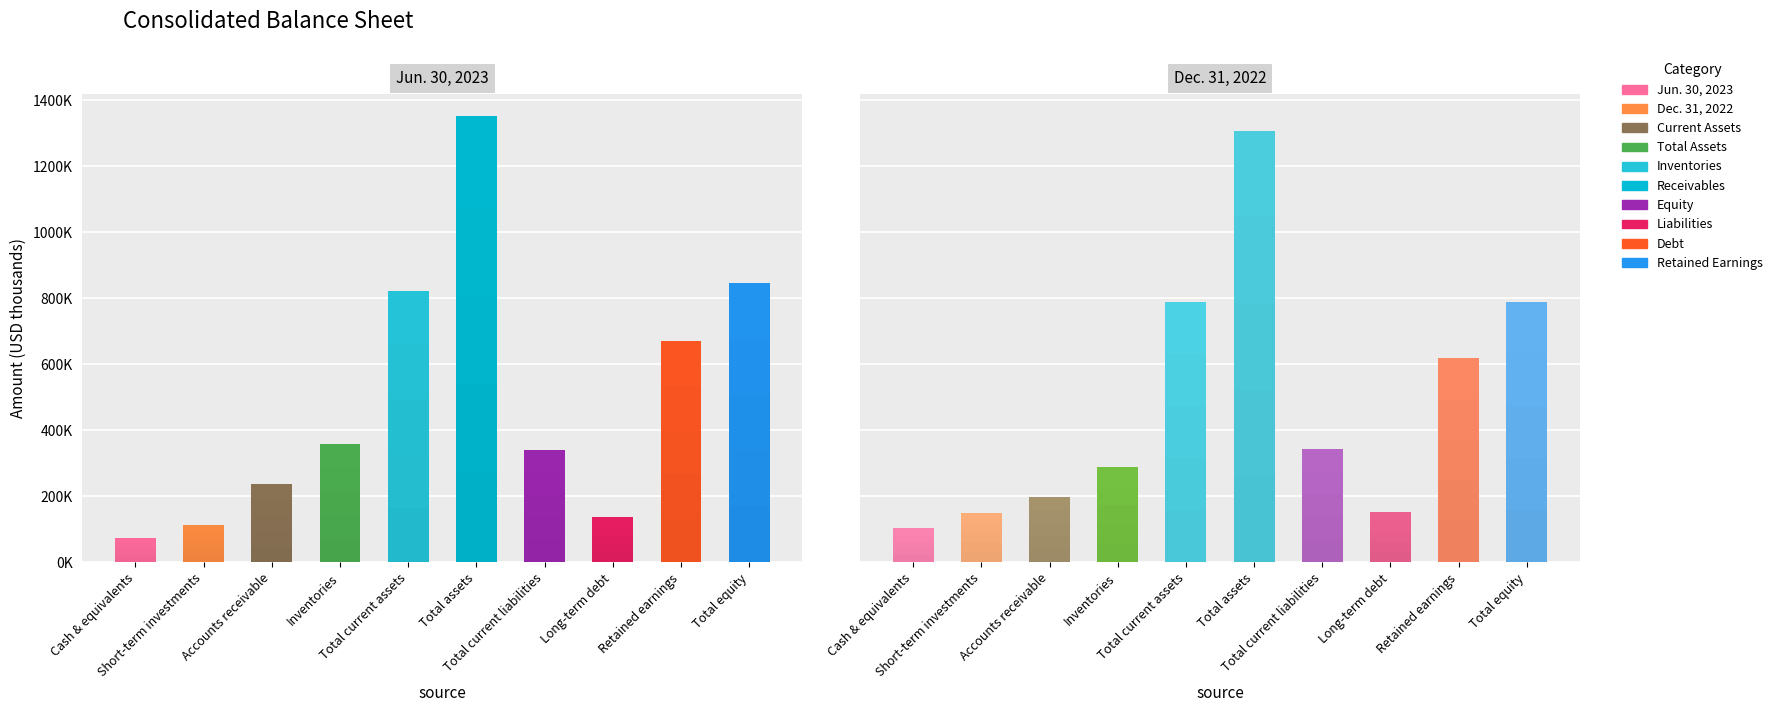

Which has a higher value, Accounts receivable or Retained earnings?

Retained earnings